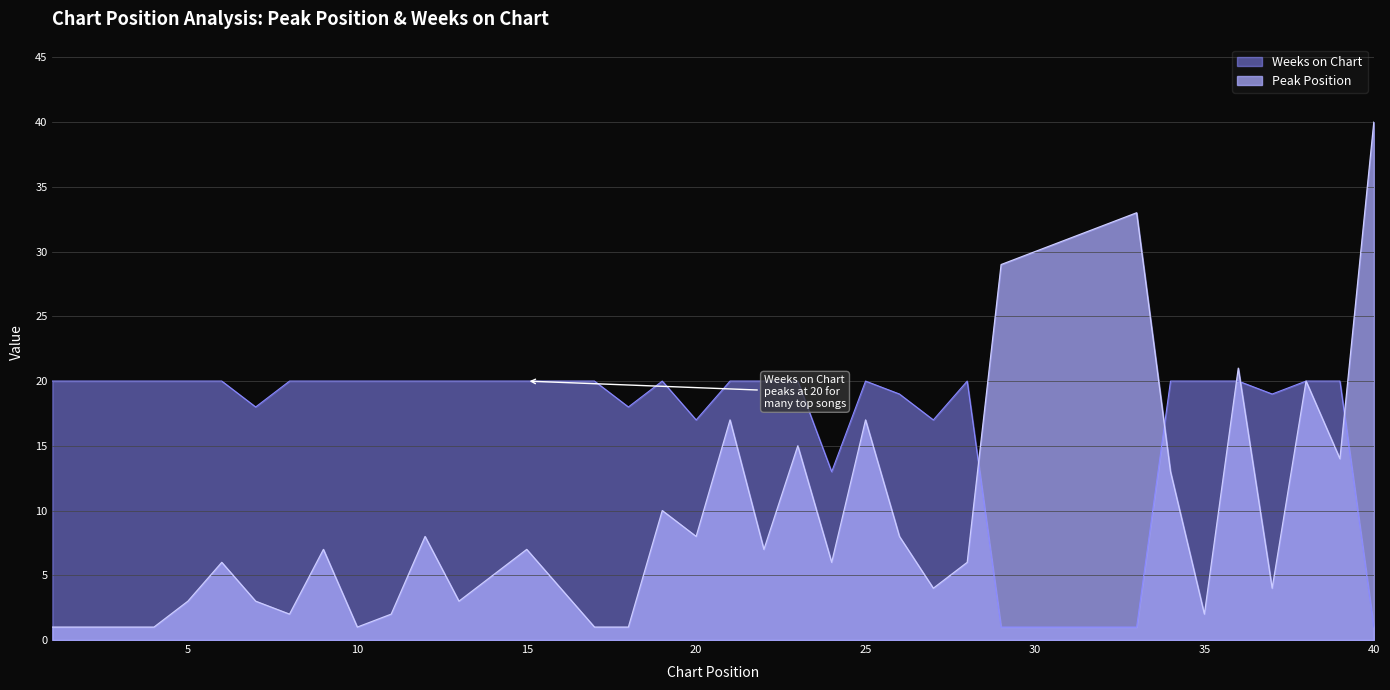

True or false: Peak Position has a value of 6 at 6.

True